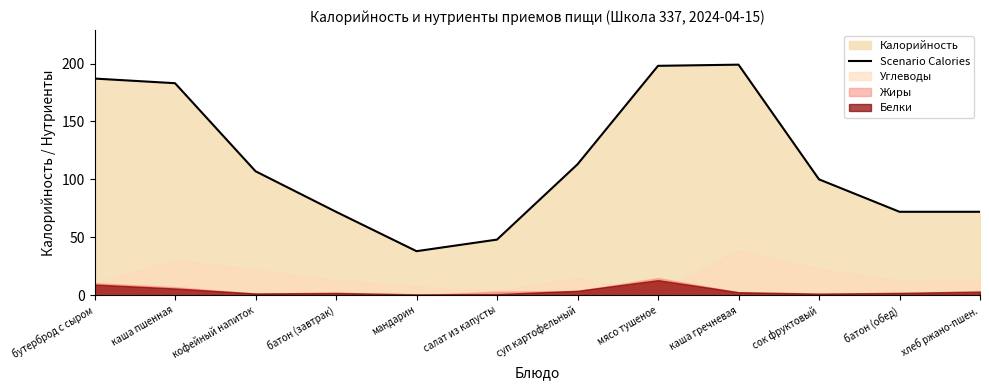

How many interior local valleys (lower than both neighbors) does the data have?

1